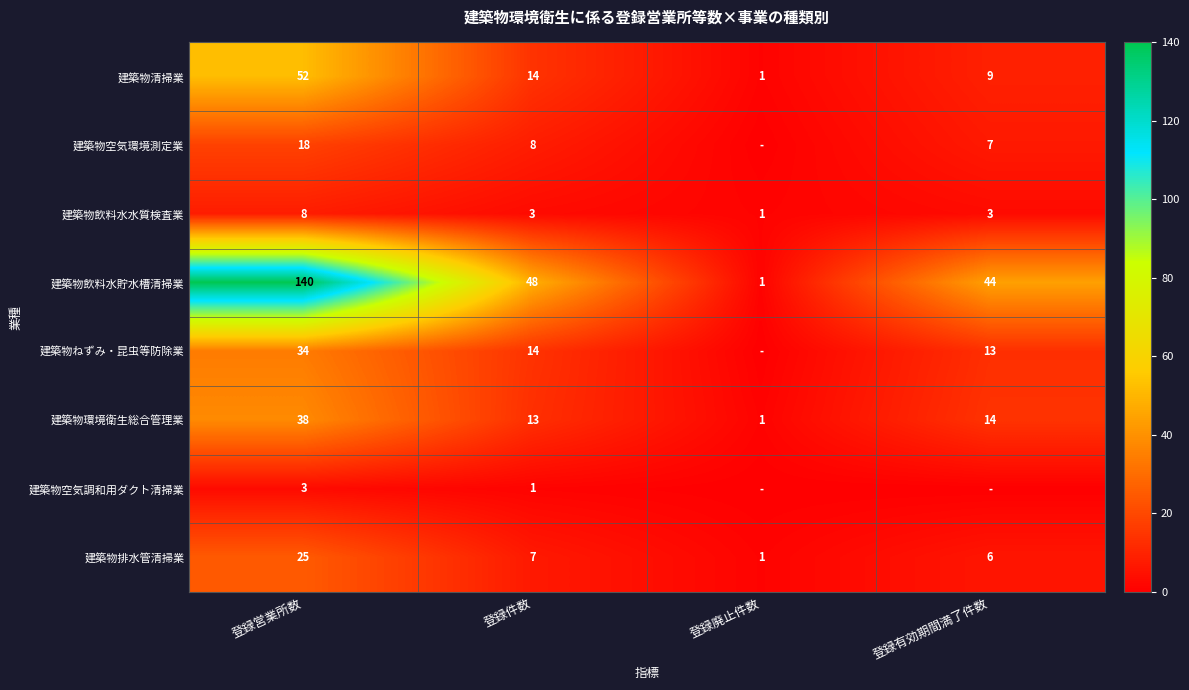

Between 登録件数 and 登録有効期間満了件数, which is larger?

登録件数